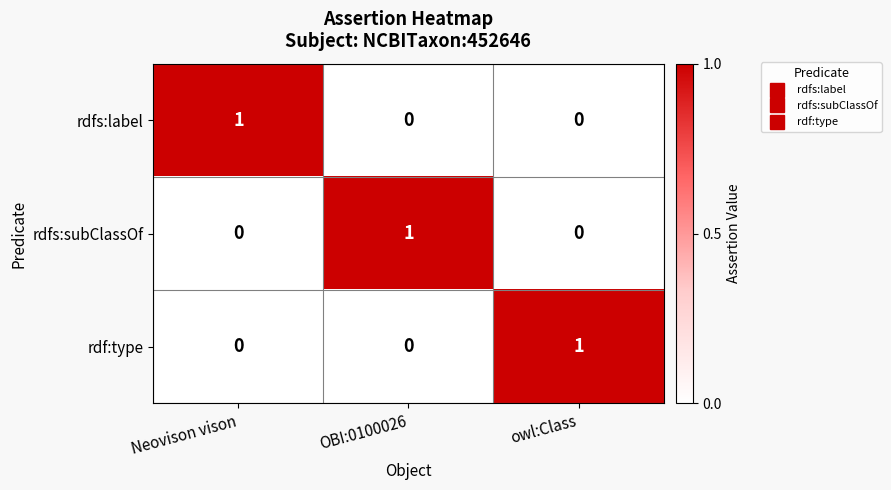

Count the rdfs:subClassOf values in the range 0 to 1.

3